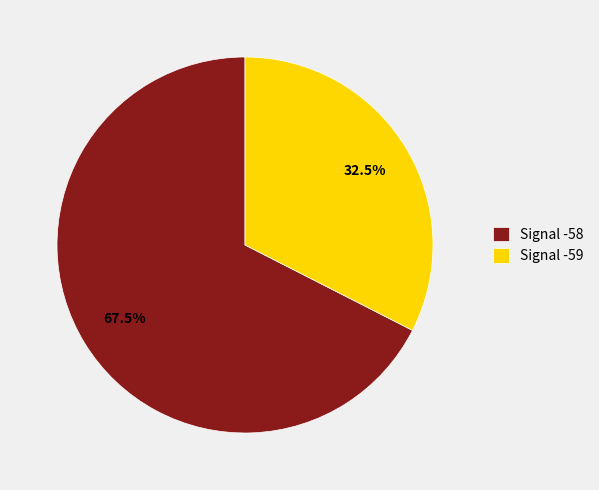

Which slice is the smallest?

Signal -59